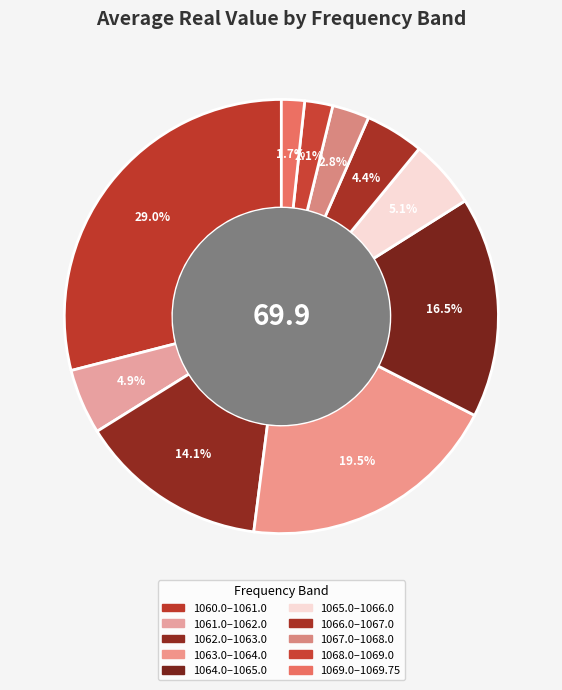

Count the number of slices in the pie.

10